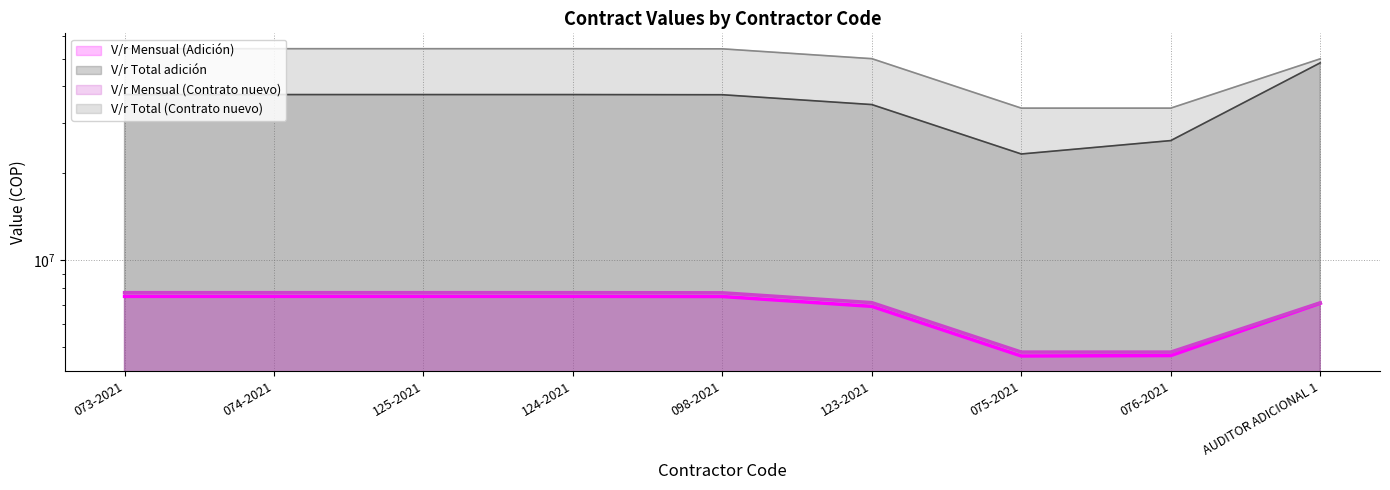

What is the difference between the highest and lowest values at 123-2021?

27703997.7